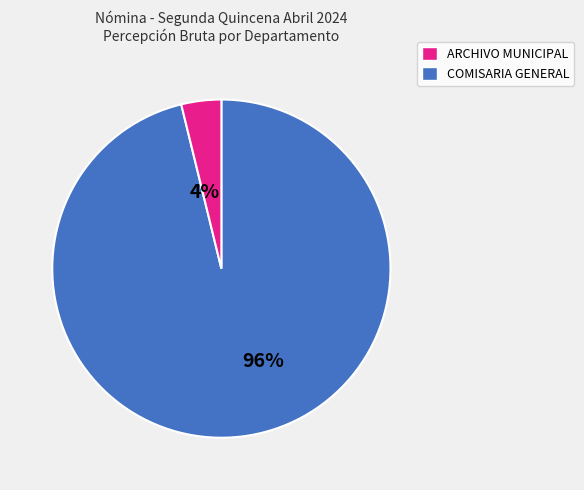

To the nearest percent, what is the difference between the largest and smallest slice percentages?

92%